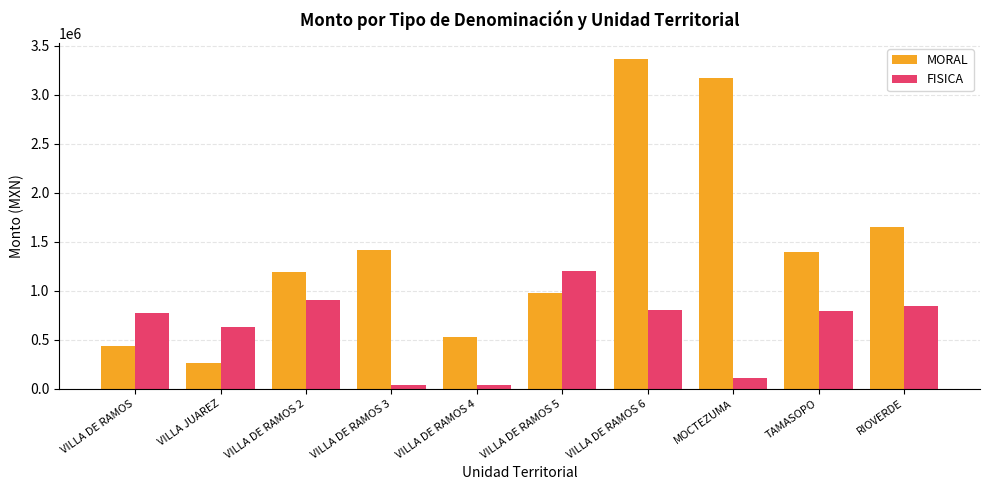

What position from the right is RIOVERDE?

1